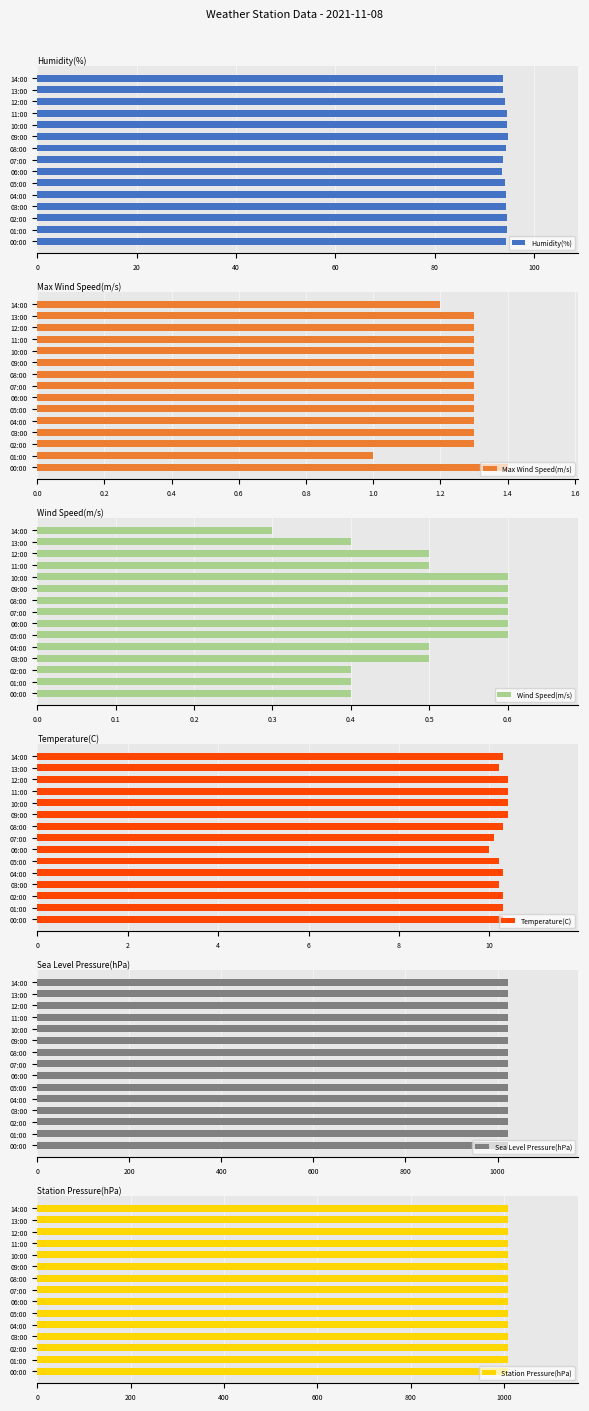

What is the difference between the maximum and minimum values in the Temperature(C) series?

0.4